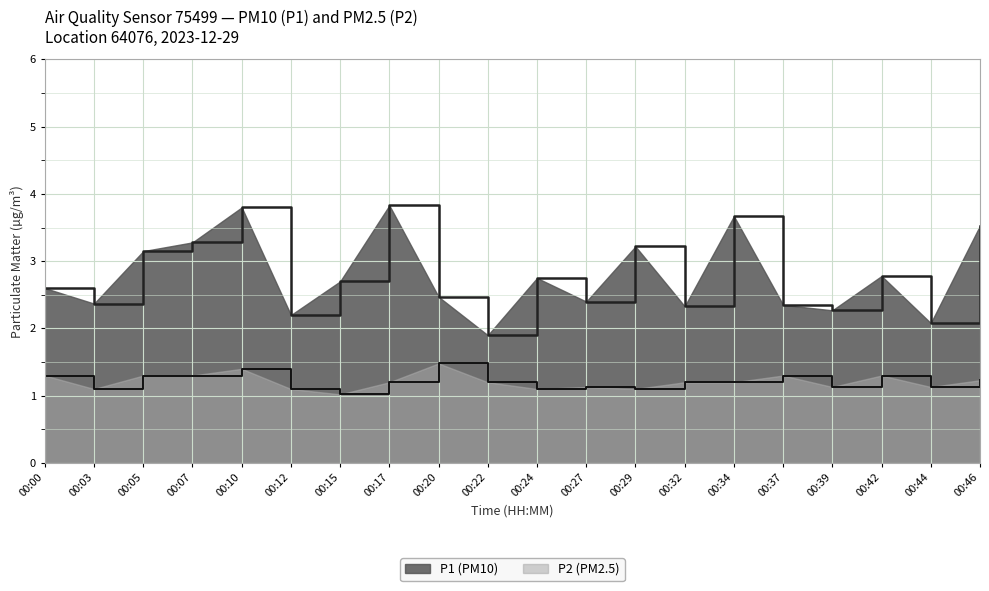

True or false: P1 and P2 cross at least once.

False